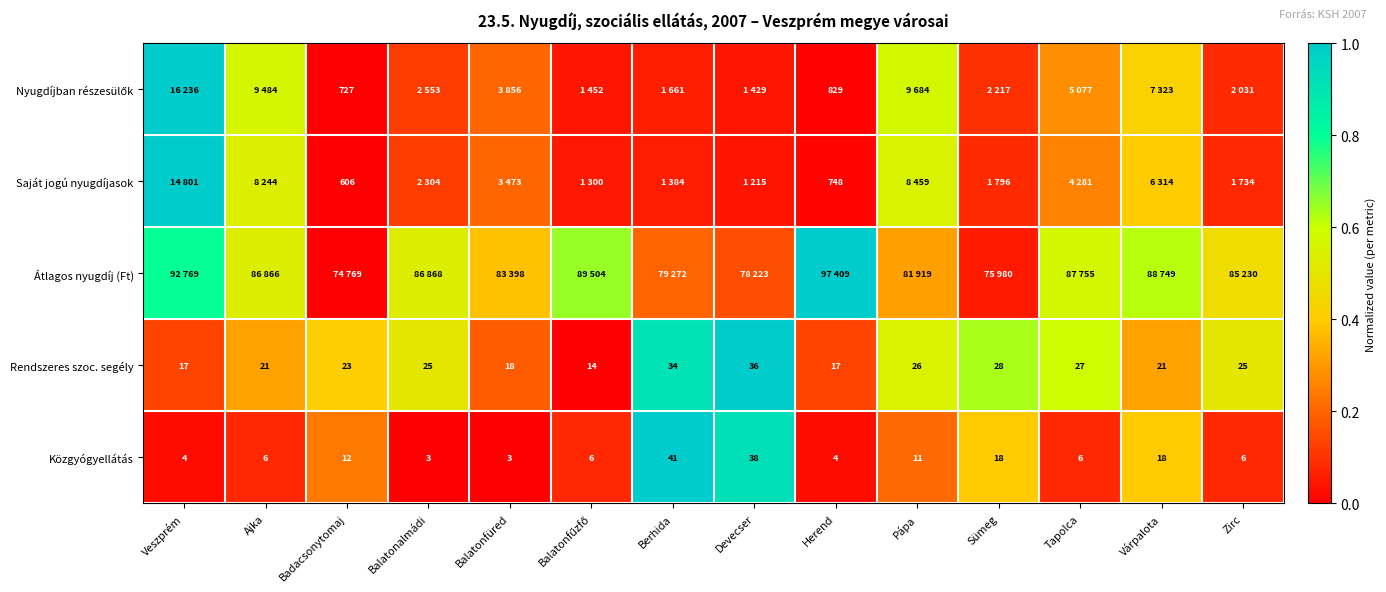

Is the value of Rendszeres szoc. segély at Zirc greater than the value of Közgyógyellátás at Herend?

Yes